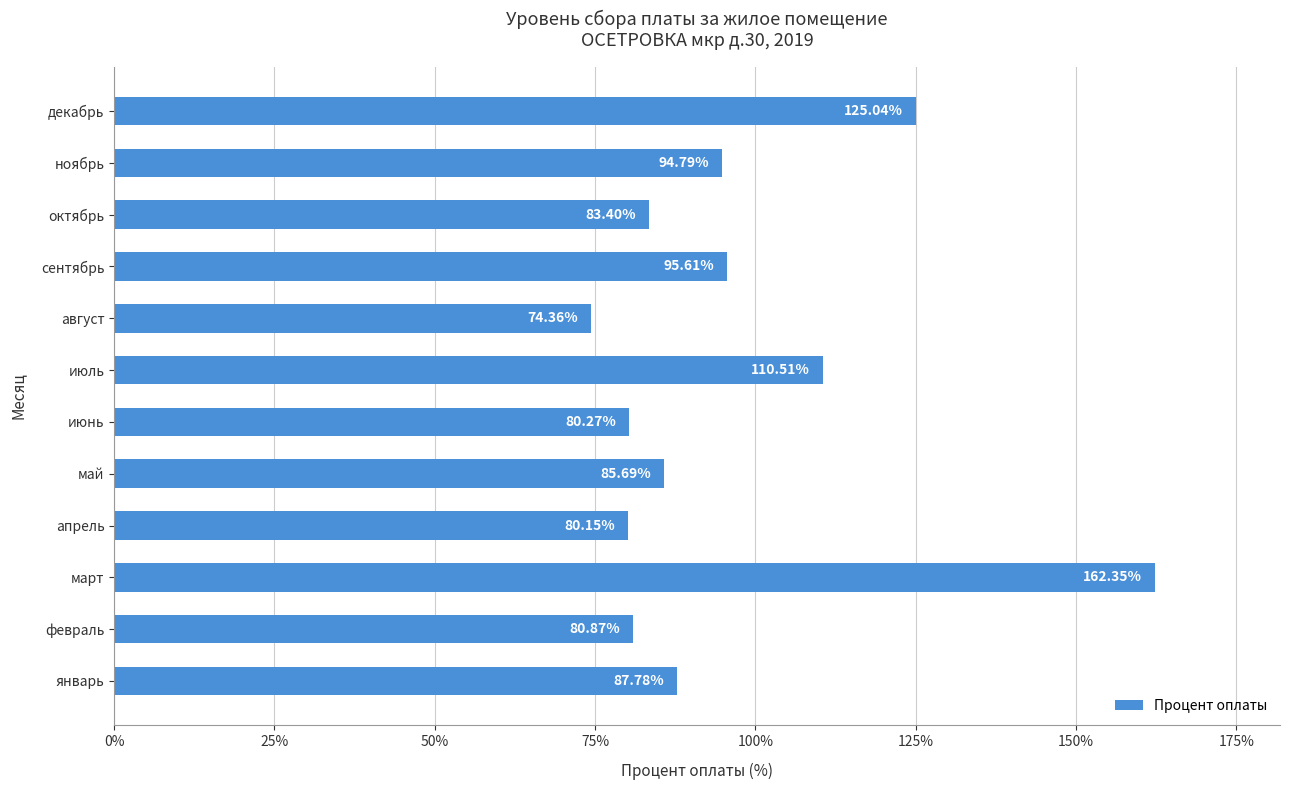

At which category does the chart reach its minimum across all series?

август